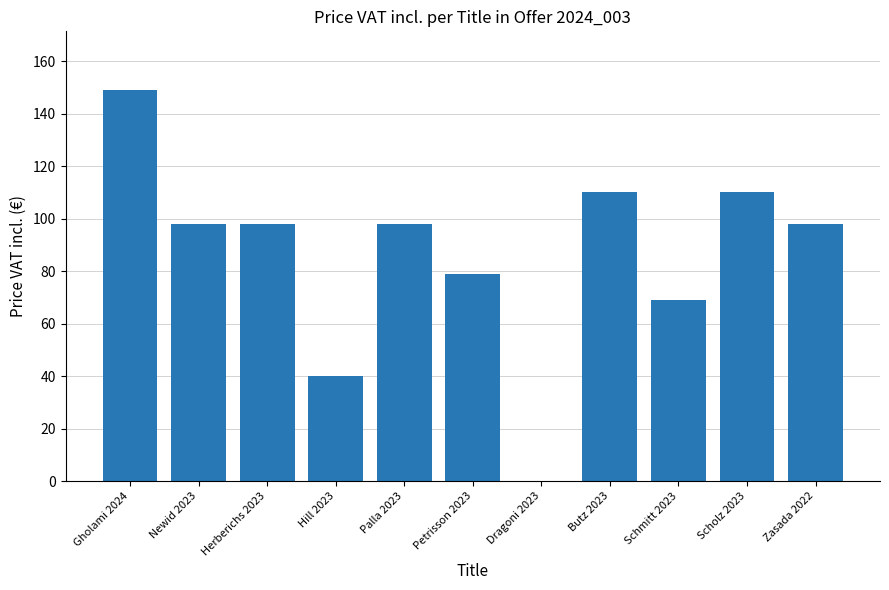

The value at Zasada 2022 is 150.8. True or false?

False